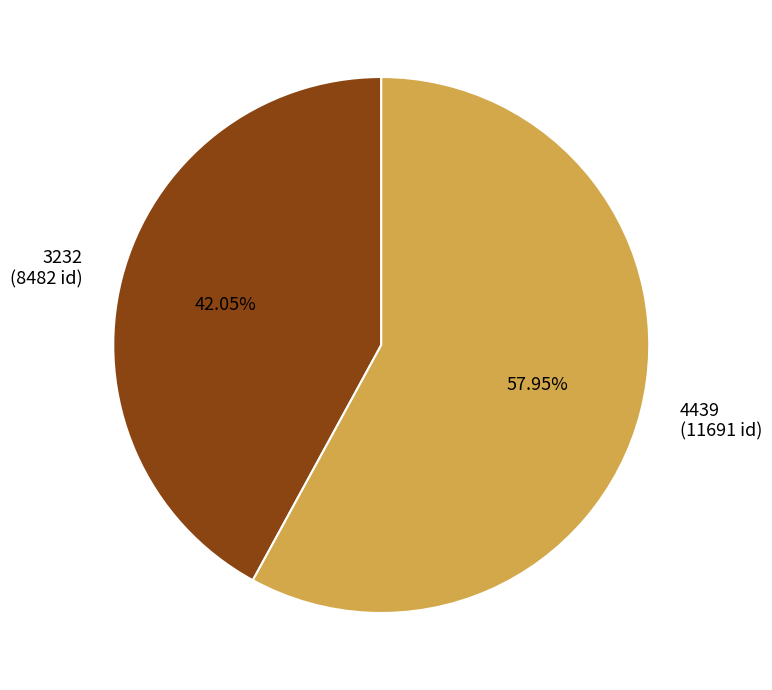

Count the number of slices in the pie.

2